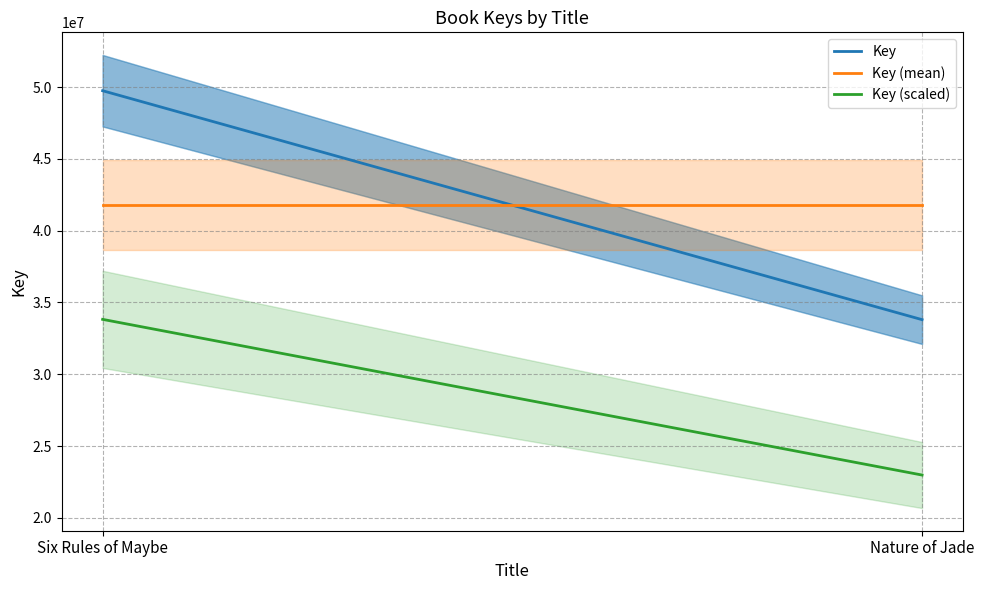

What is the highest value of the Key (mean) series?

41772765.5